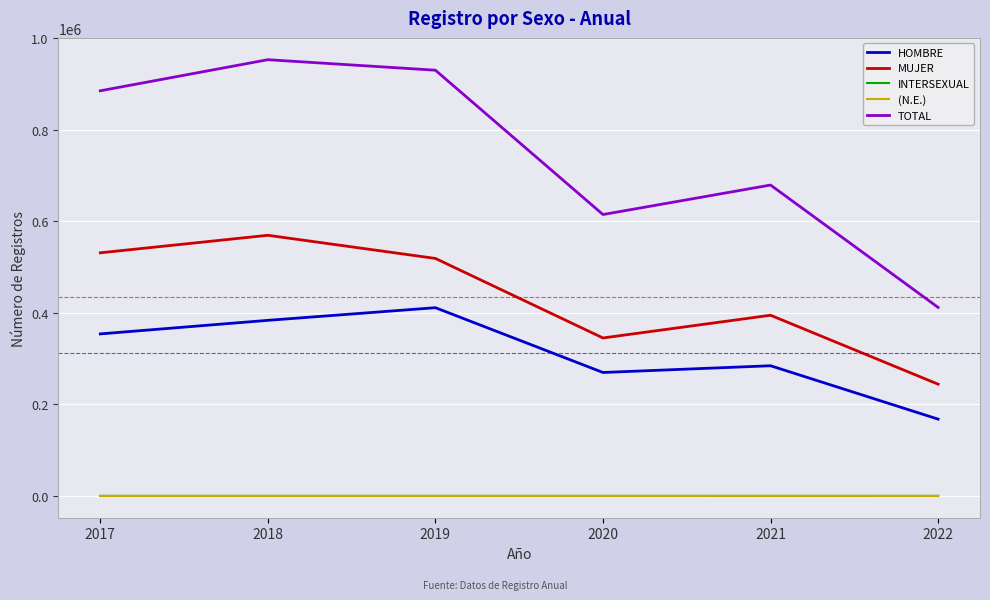

What are all the series names shown in the legend?

HOMBRE, MUJER, INTERSEXUAL, (N.E.), TOTAL